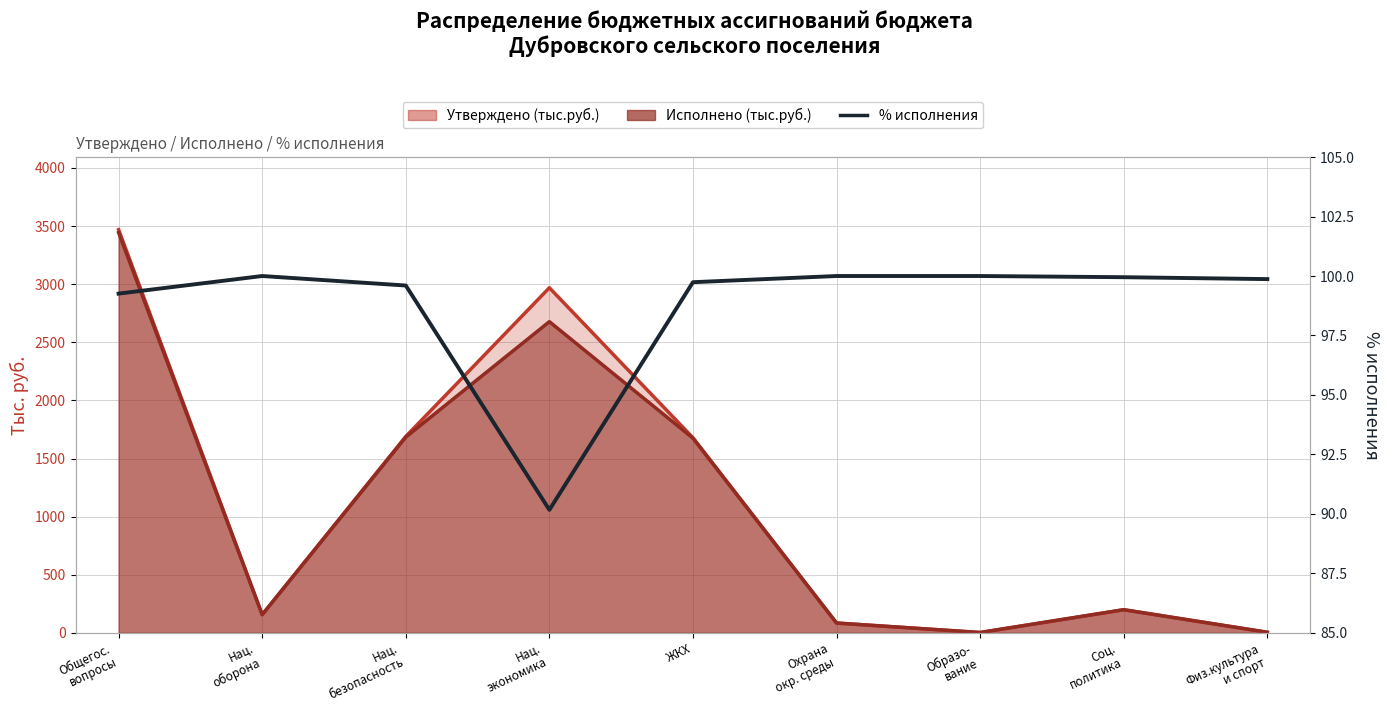

True or false: the data shows 99.7 at ЖКХ.

True